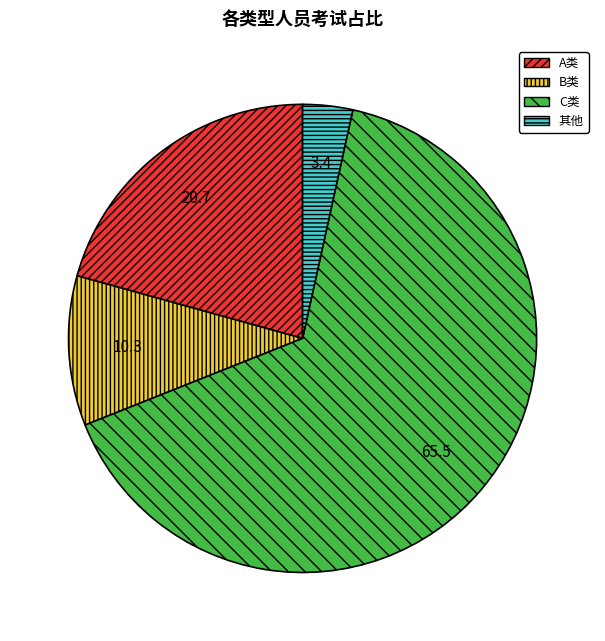

Which category has the biggest portion of the pie?

C类